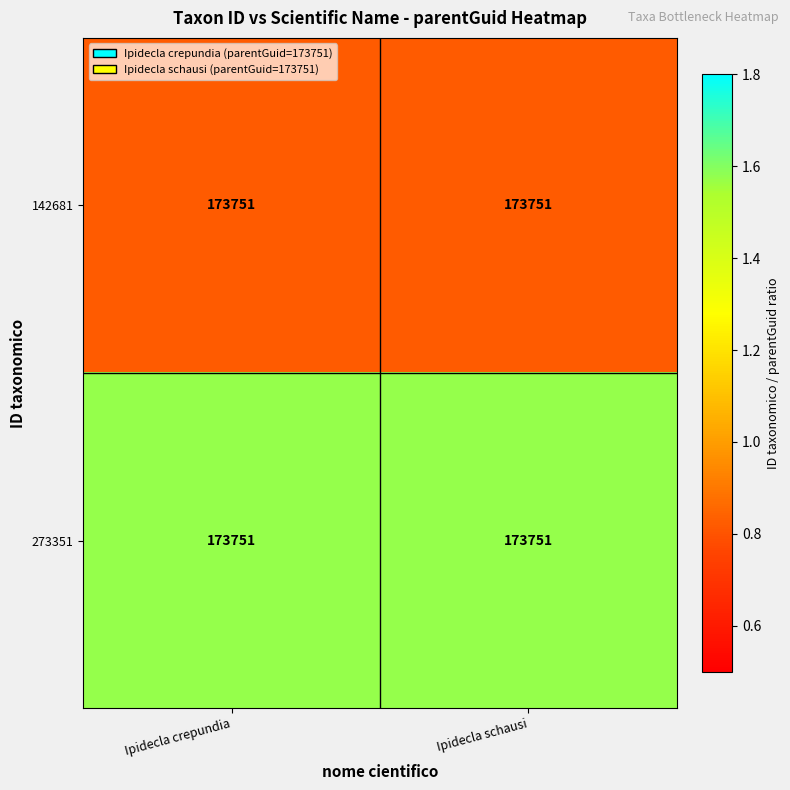

The 273351 series shows 0.8 at Ipidecla crepundia. True or false?

False